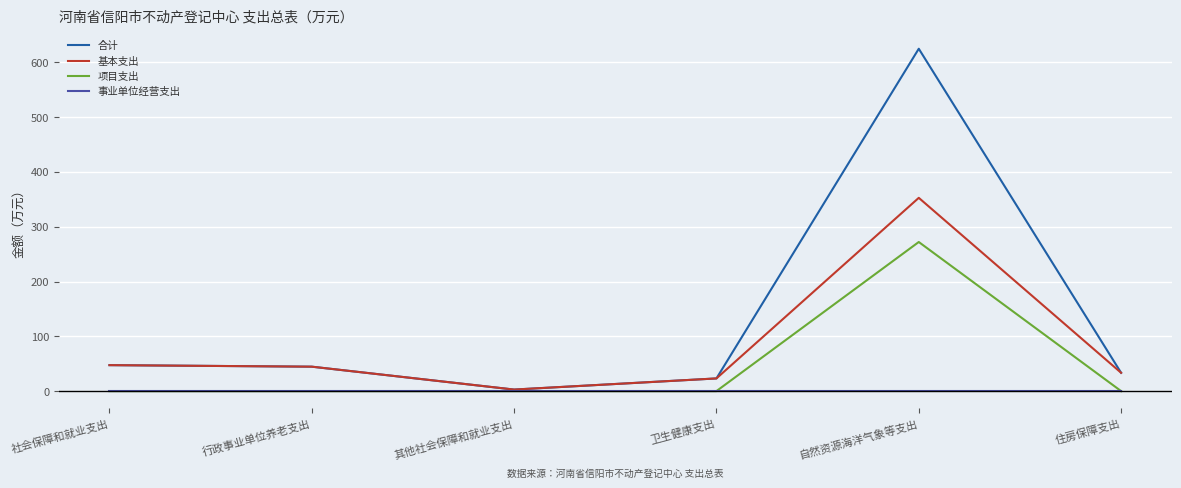

At how many categories does at least one series exceed 387?

1